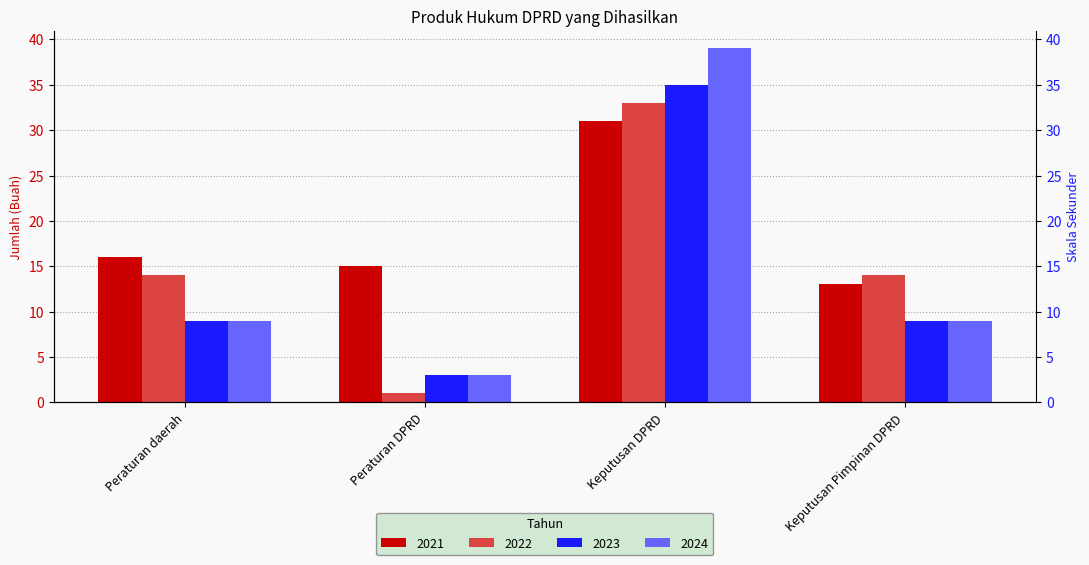

What is the minimum value shown in the chart?

1